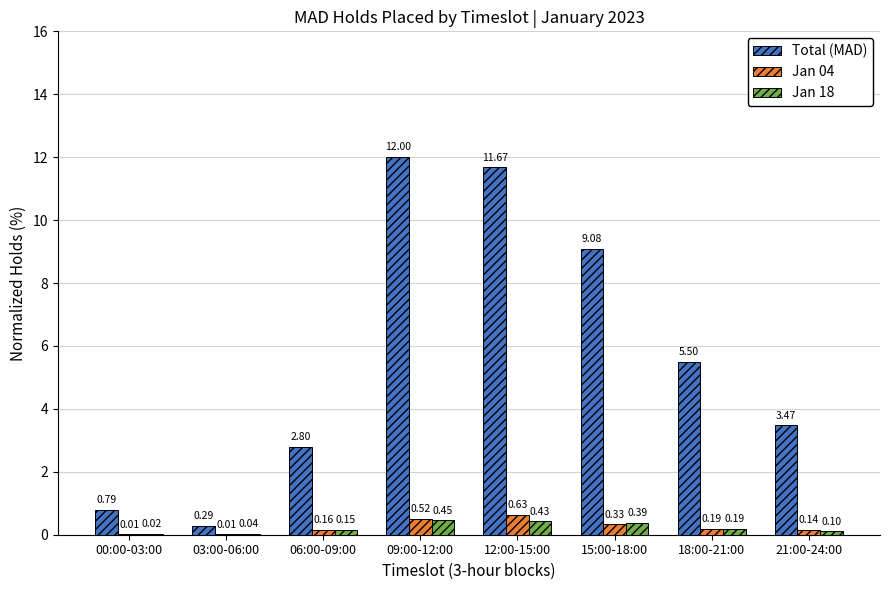

Which category has the highest value across all series?

09:00-12:00